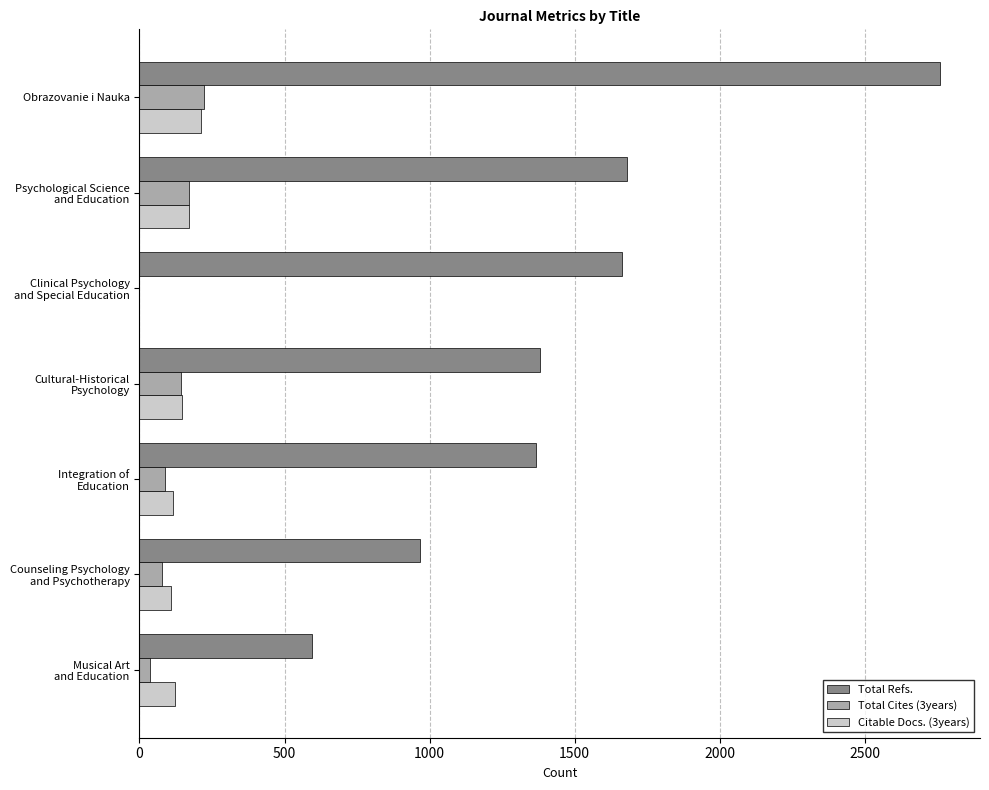

What is the maximum value shown in the chart?

2759